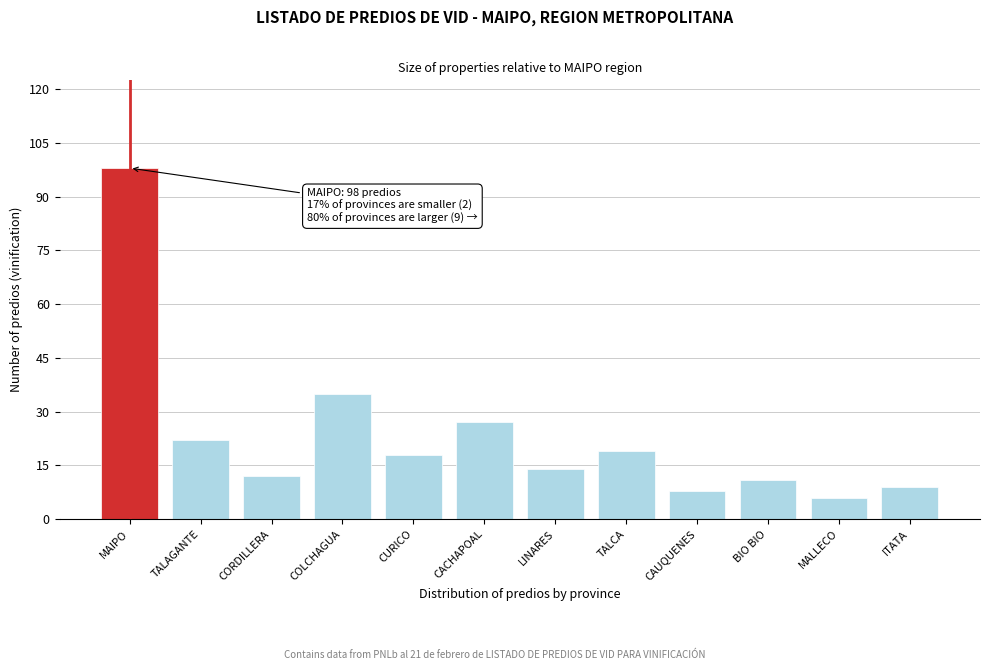

Reading right to left, what are all the values shown in this chart?

ITATA=9	MALLECO=6	BIO BIO=11	CAUQUENES=8	TALCA=19	LINARES=14	CACHAPOAL=27	CURICO=18	COLCHAGUA=35	CORDILLERA=12	TALAGANTE=22	MAIPO=98